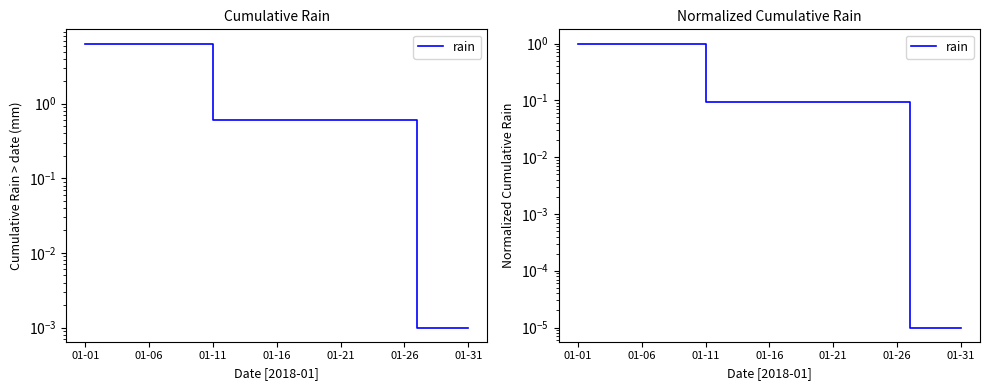

What is the label of the 9th point from the right?

22